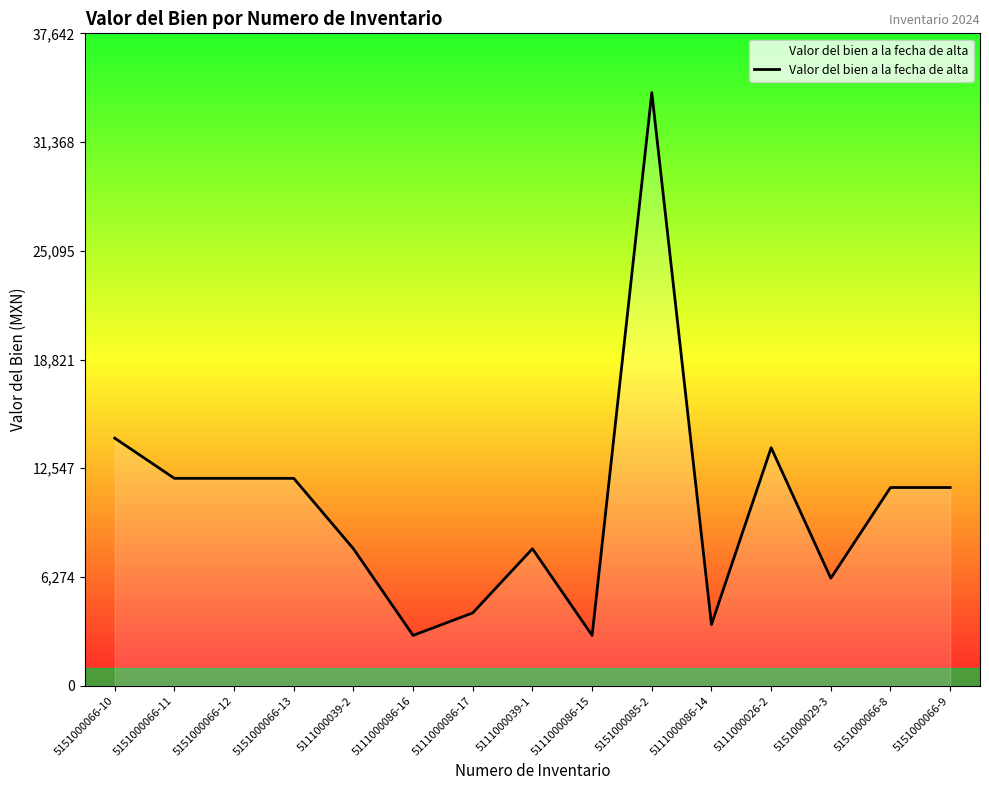

At which category does the chart reach its peak across all series?

5151000085-2